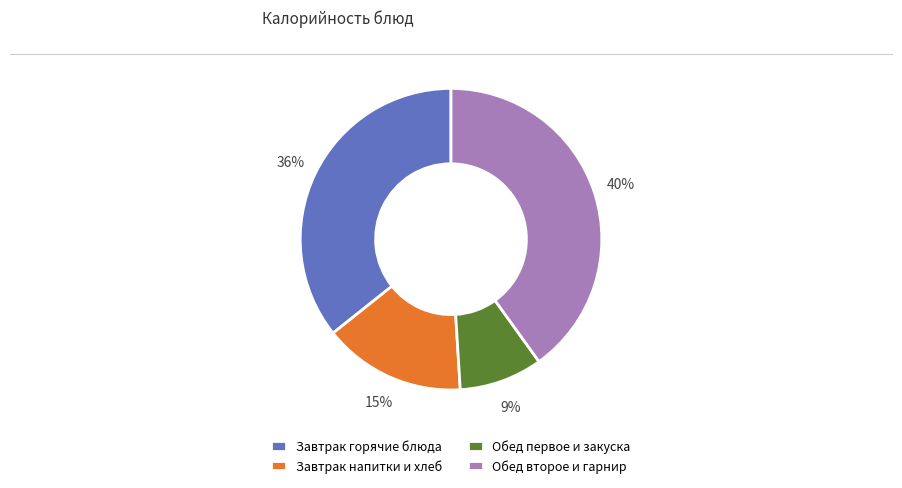

How many slices are in this pie chart?

4